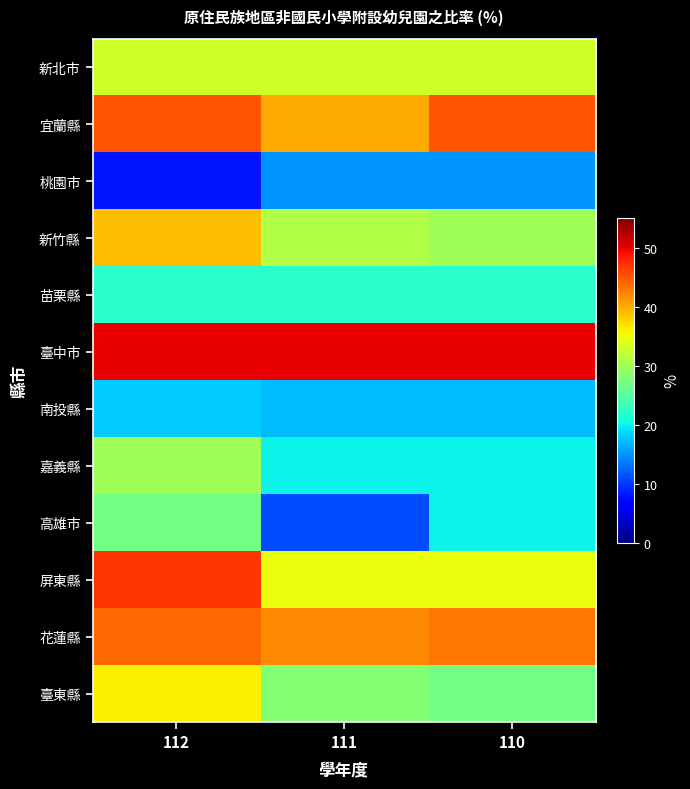

Reading left to right, extract all data points from this chart.

新北市: 112=33	111=33	110=33
宜蘭縣: 112=45	111=40	110=45
桃園市: 112=8	111=15	110=15
新竹縣: 112=39	111=31	110=30
苗栗縣: 112=22	111=22	110=22
臺中市: 112=50	111=50	110=50
南投縣: 112=18	111=17	110=17
嘉義縣: 112=30	111=20	110=20
高雄市: 112=27	111=11	110=20
屏東縣: 112=47	111=35	110=35
花蓮縣: 112=44	111=42	110=43
臺東縣: 112=36	111=28	110=27